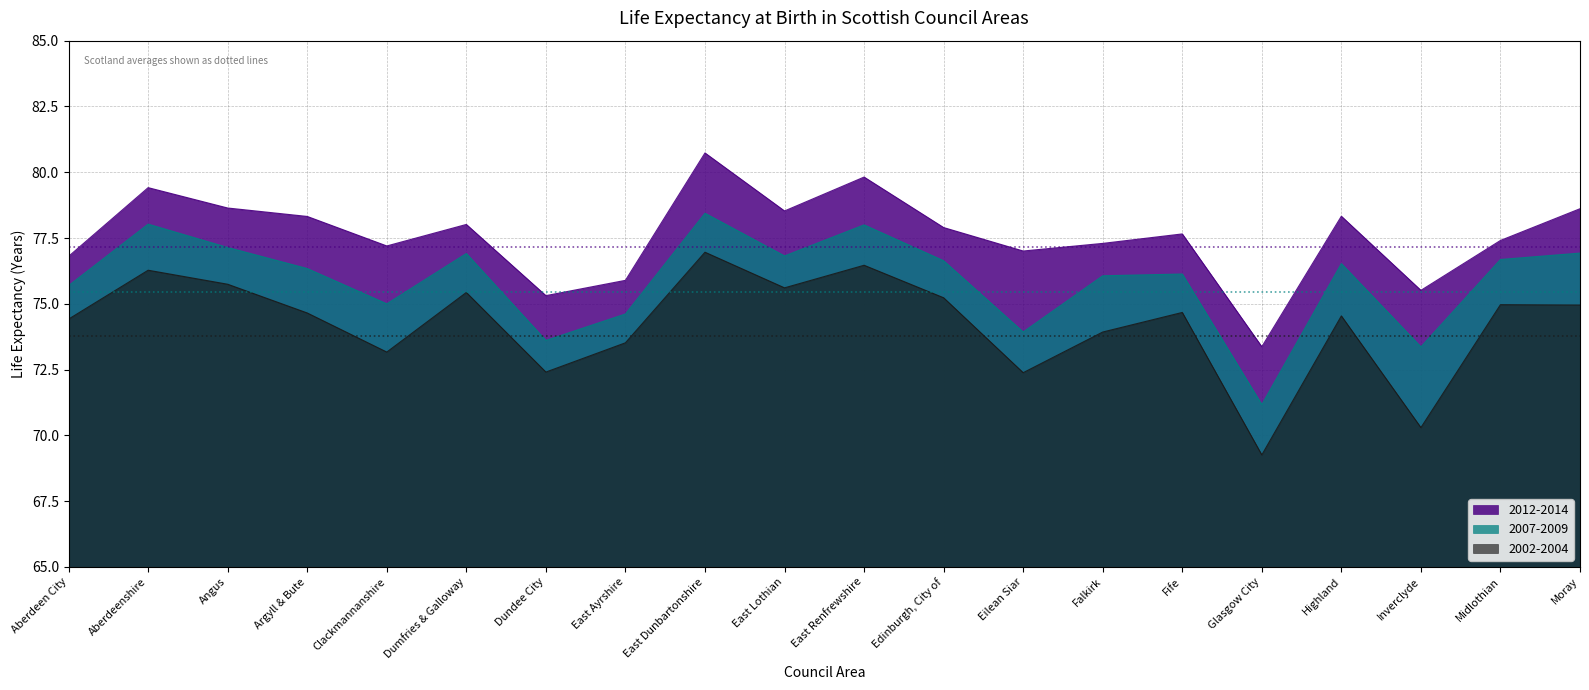

Is the value of 2007-2009 at Dumfries & Galloway greater than the value of 2012-2014 at Dumfries & Galloway?

No